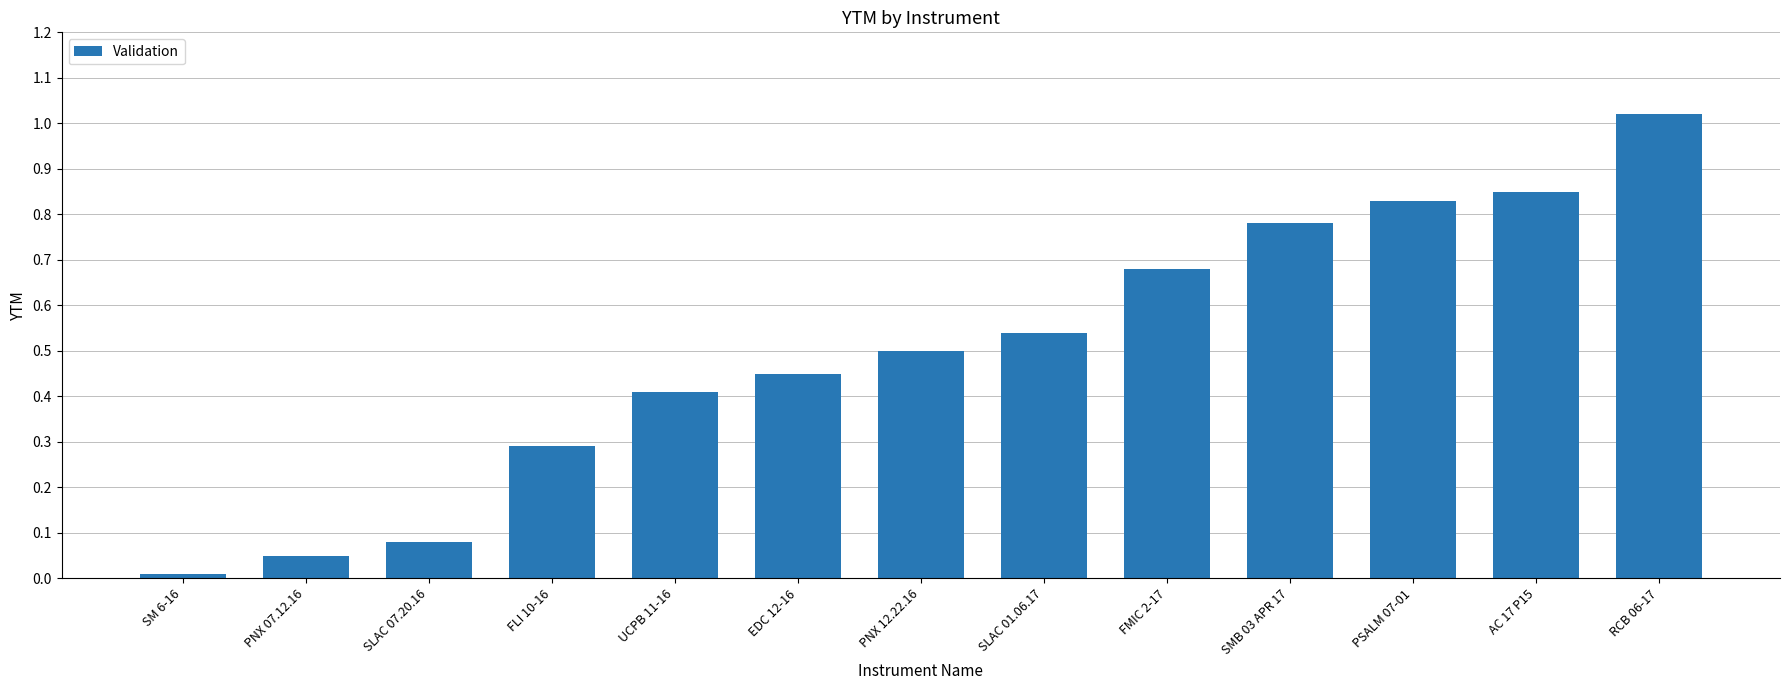

What position from the left is SMB 03 APR 17?

10